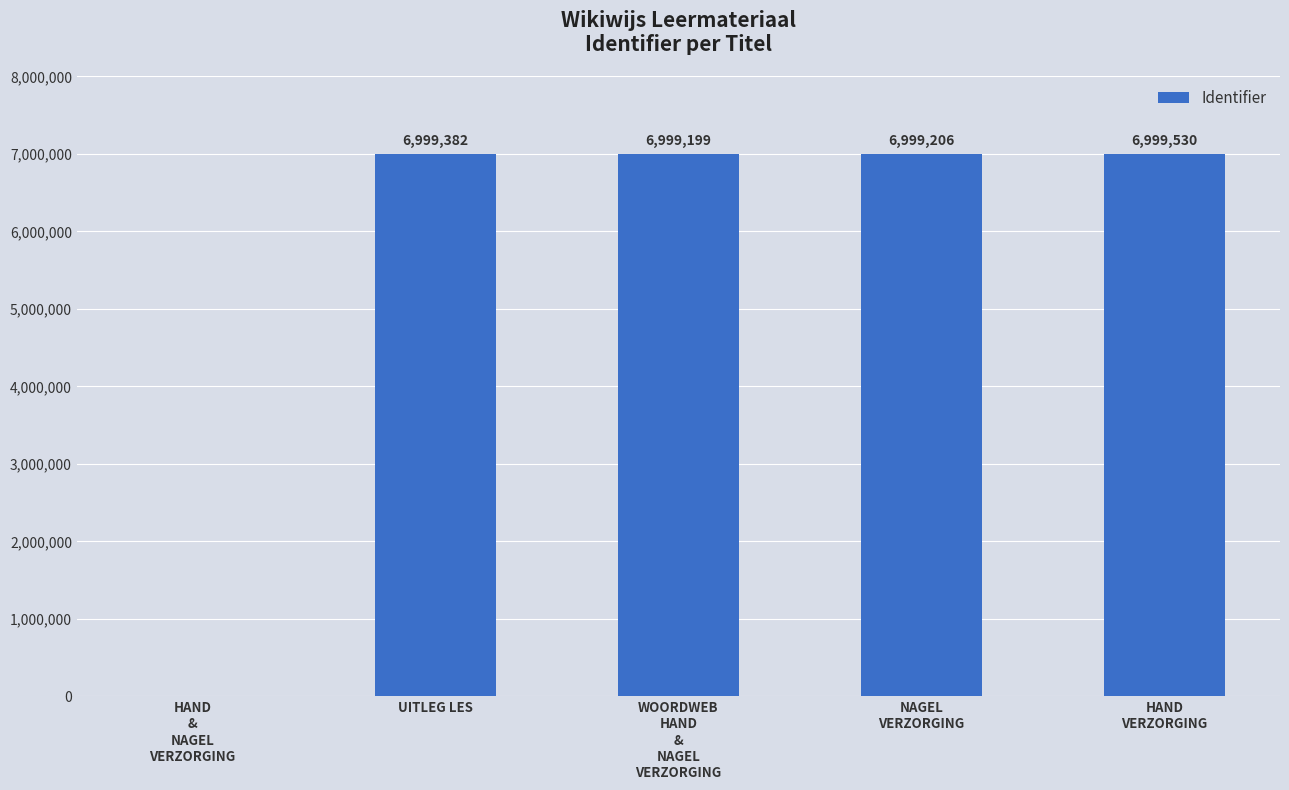

What is the change in value from WOORDWEB
HAND
&
NAGEL
VERZORGING to NAGEL
VERZORGING?

+7